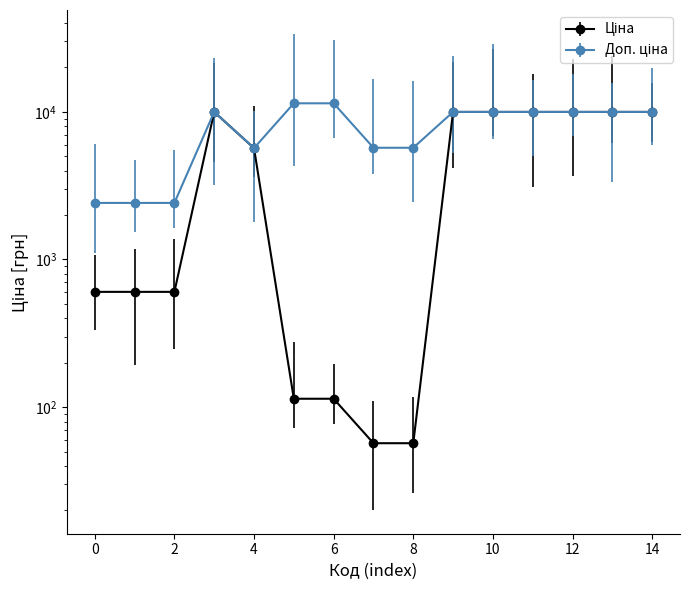

Which series has the largest total across all categories?

Доп. ціна